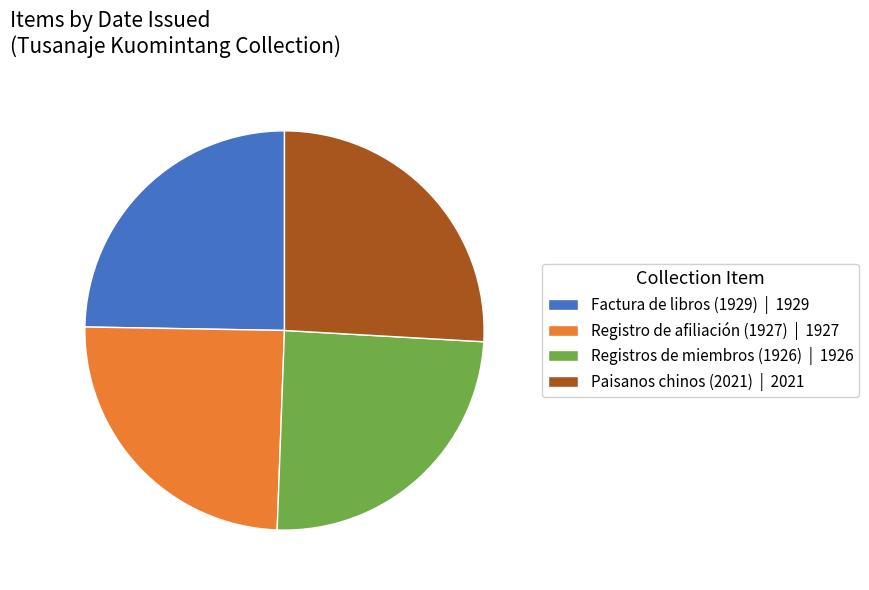

Is it true that Registro de afiliación (1927) | 1927 is 25% of the pie?

True